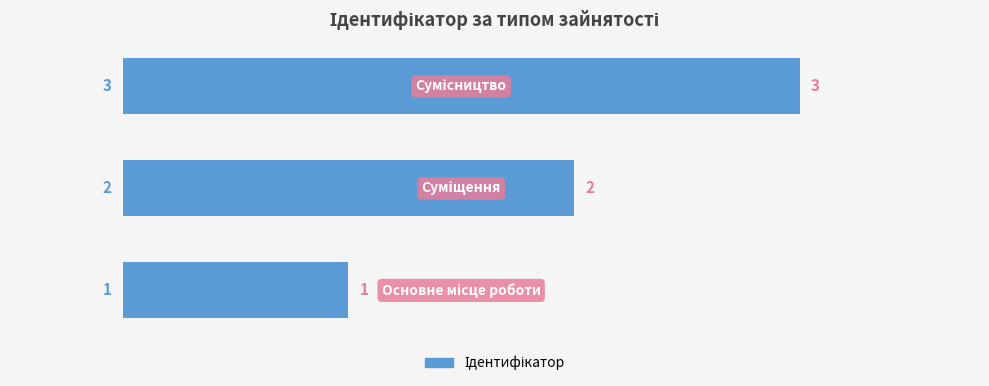

How many values are between 1 and 3?

3